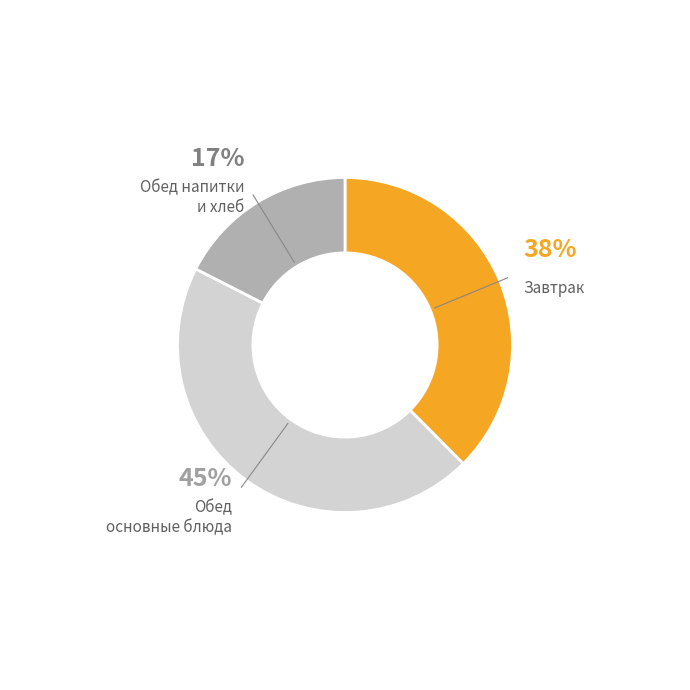

To the nearest percent, what is the average slice percentage?

33%